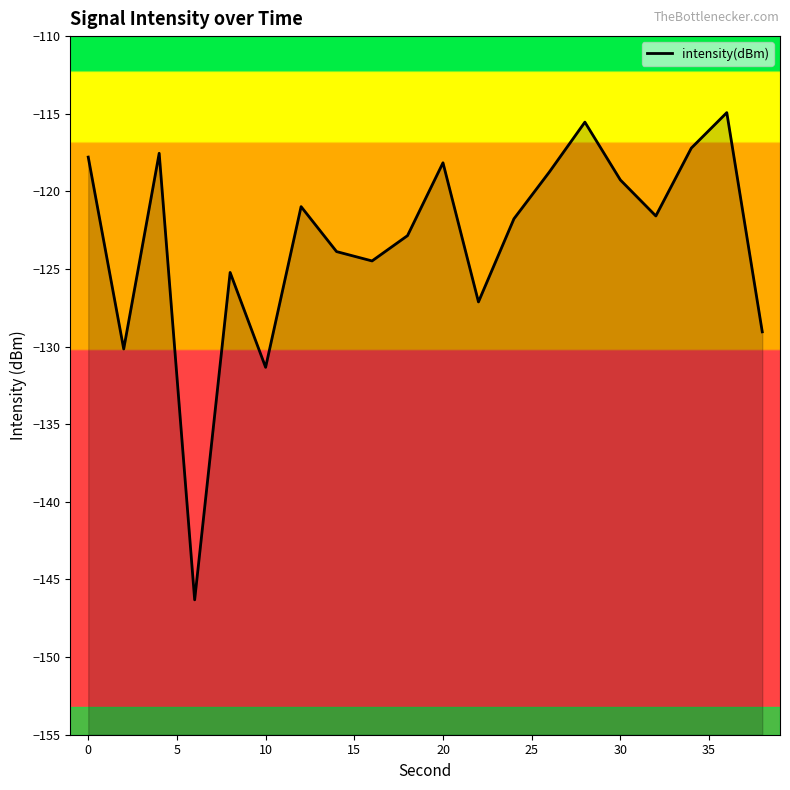

List the labels in order of value, largest first.

36, 28, 34, 4, 0, 20, 26, 30, 12, 32, 24, 18, 14, 16, 8, 22, 38, 2, 10, 6